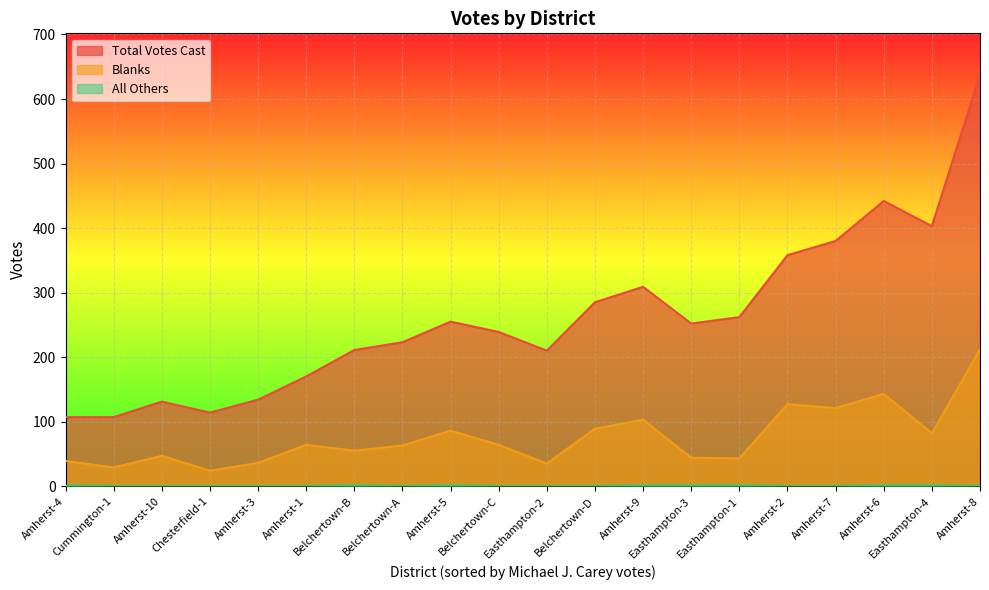

How many lines are shown in the chart?

3